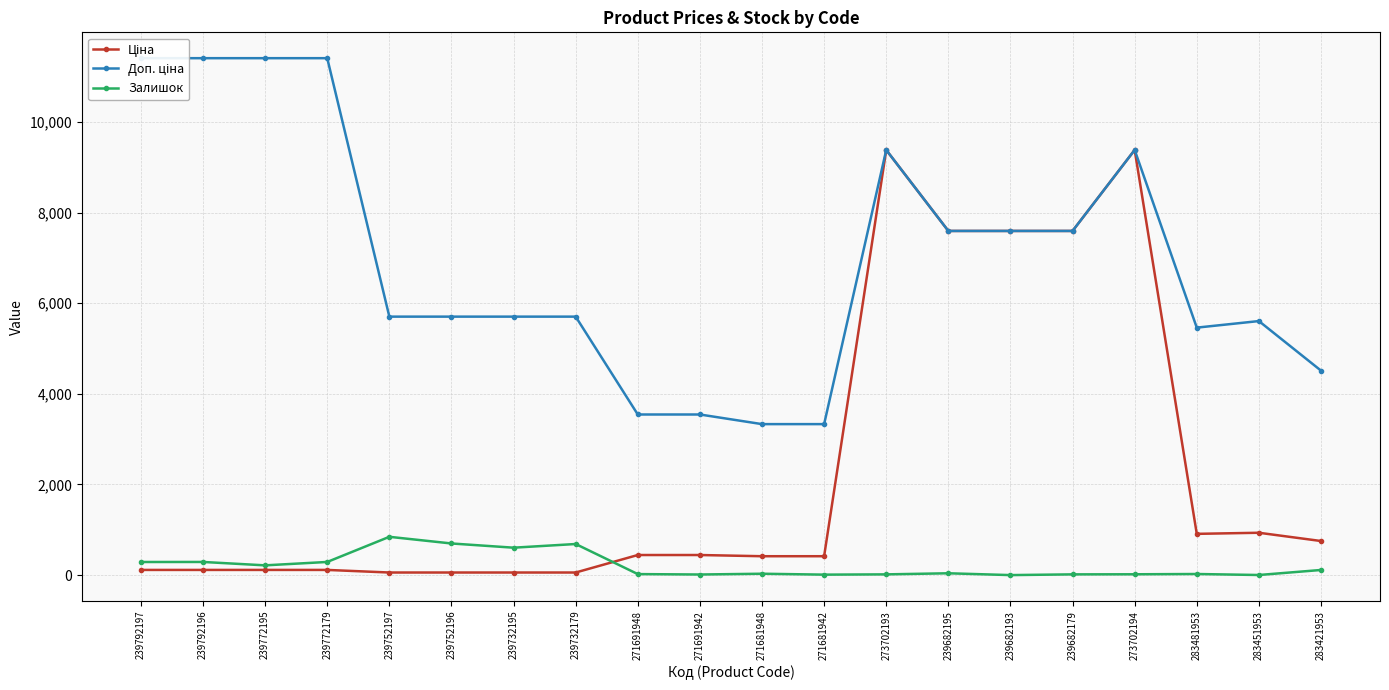

Reading left to right, what are all the values shown in this chart?

Ціна: 239792197=114.1	239792196=114.1	239772195=114.1	239772179=114.1	239752197=57.0	239752196=57.0	239732195=57.0	239732179=57.0	271691948=443.1	271691942=443.1	271681948=416.6	271681942=416.6	273702193=9384.0	239682195=7596.5	239682193=7596.5	239682179=7596.5	273702194=9384.0	283481953=910.4	283451953=934.5	283421953=752.2
Доп. ціна: 239792197=11410.0	239792196=11410.0	239772195=11410.0	239772179=11410.0	239752197=5705.0	239752196=5705.0	239732195=5705.0	239732179=5705.0	271691948=3545.0	271691942=3545.0	271681948=3332.5	271681942=3332.5	273702193=9384.0	239682195=7596.5	239682193=7596.5	239682179=7596.5	273702194=9384.0	283481953=5462.3	283451953=5607.2	283421953=4513.3
Залишок: 239792197=289.0	239792196=290.0	239772195=215.0	239772179=290.0	239752197=845.0	239752196=698.0	239732195=605.0	239732179=686.0	271691948=22.0	271691942=13.0	271681948=30.0	271681942=10.0	273702193=16.0	239682195=40.0	239682193=0.0	239682179=16.0	273702194=18.0	283481953=24.0	283451953=2.0	283421953=113.0